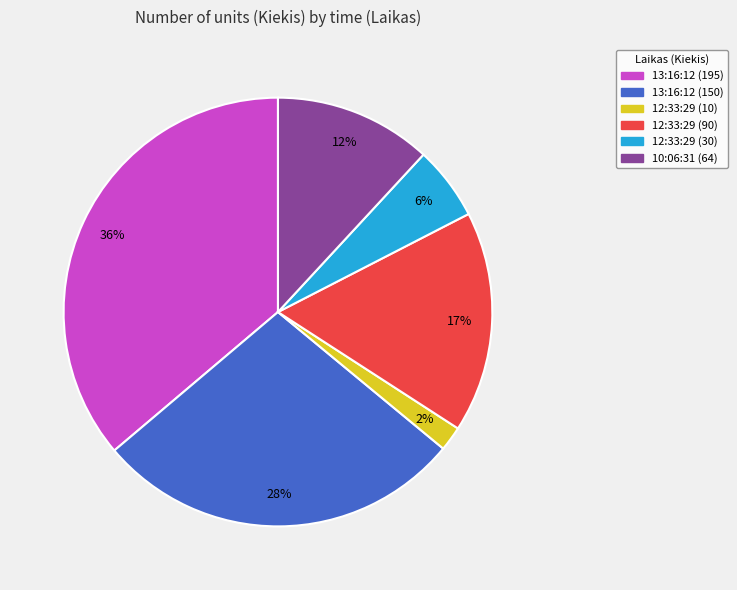

How many segments does this pie chart have?

6